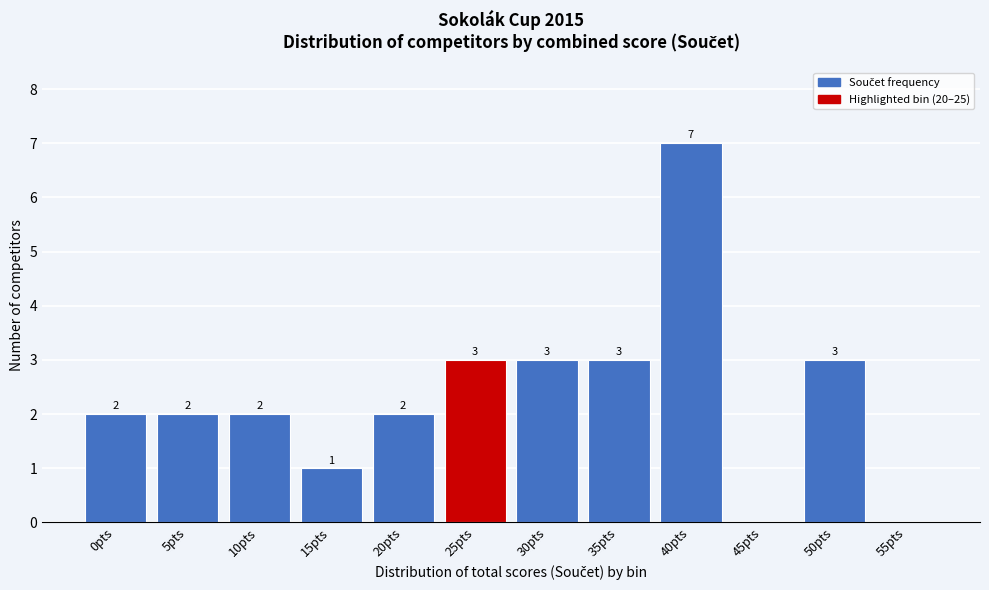

Reading left to right, extract all data points from this chart.

0pts=2	5pts=2	10pts=2	15pts=1	20pts=2	25pts=3	30pts=3	35pts=3	40pts=7	45pts=0	50pts=3	55pts=0